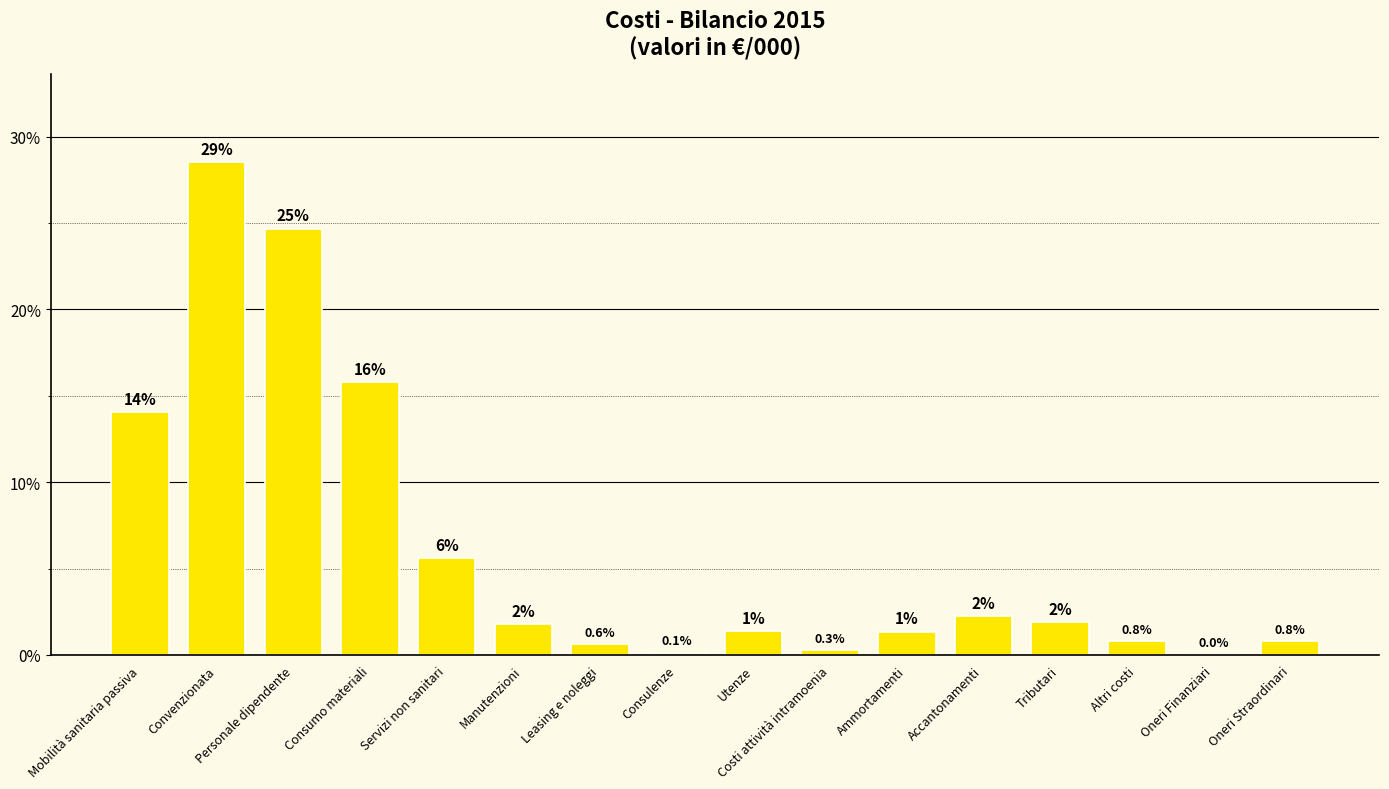

How many values are below 1?

6